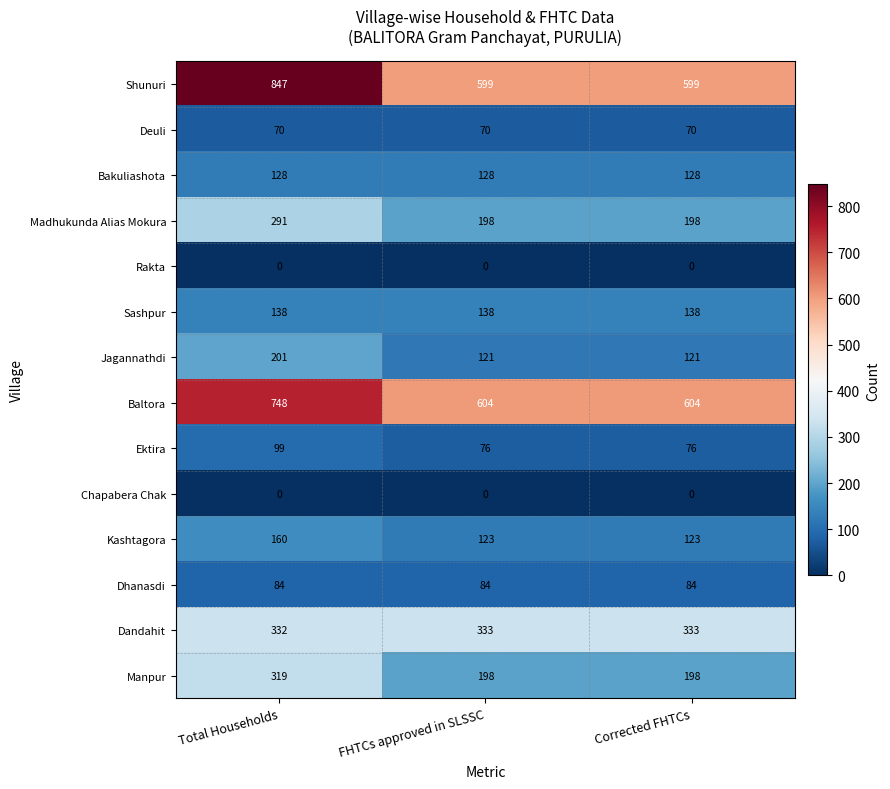

How many Baltora values are between 604 and 748?

3